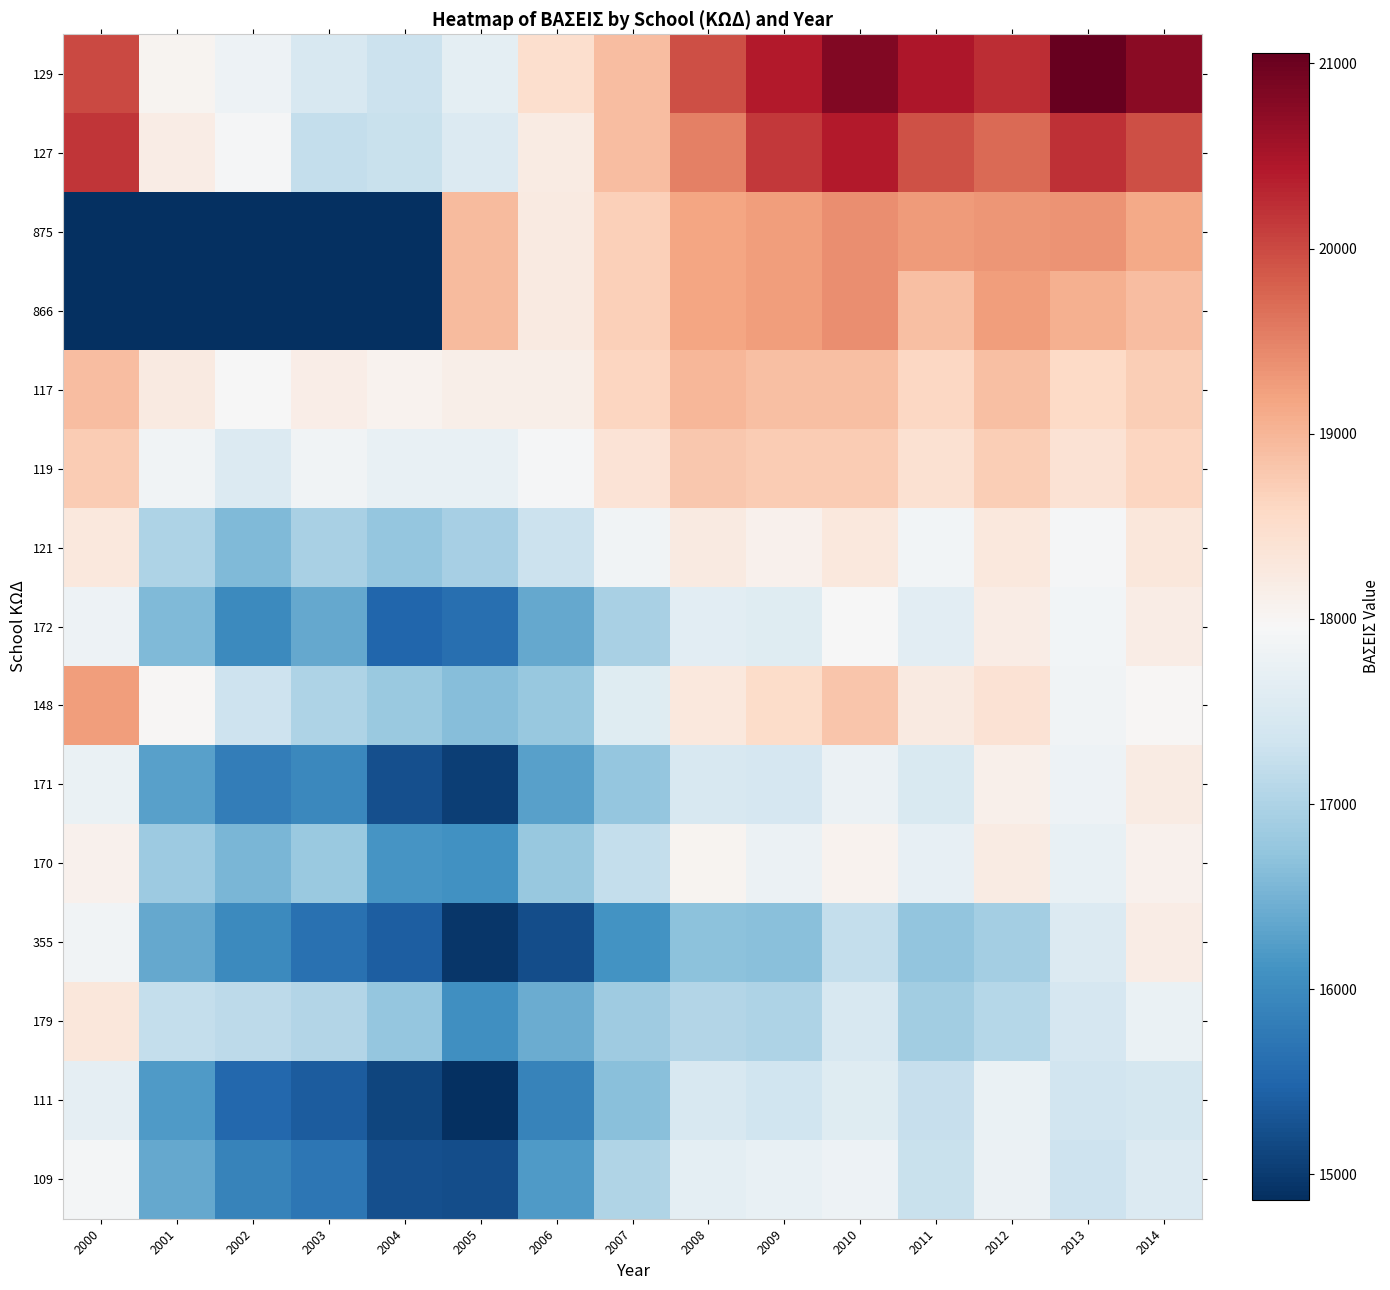

How many categories are shown in the chart?

15